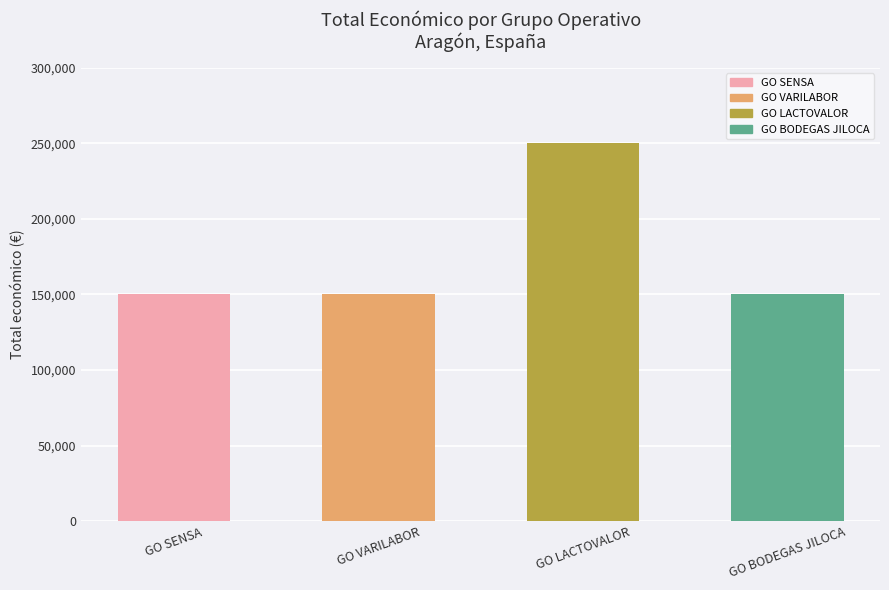

What is the sum of the values at GO BODEGAS JILOCA and GO LACTOVALOR?

400000